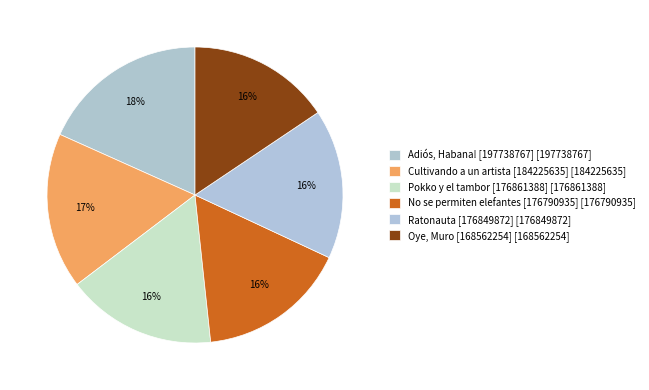

True or false: Adiós, Habana! [197738767] accounts for 18% of the total.

True